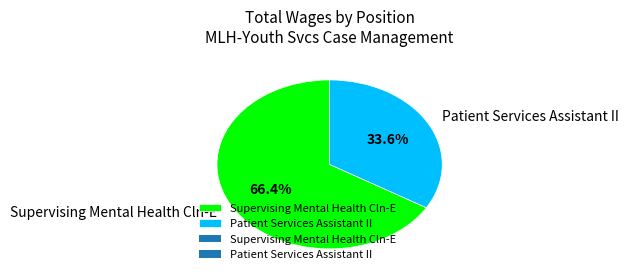

Combined, do Supervising Mental Health Cln-E and Patient Services Assistant II account for over 50%?

Yes